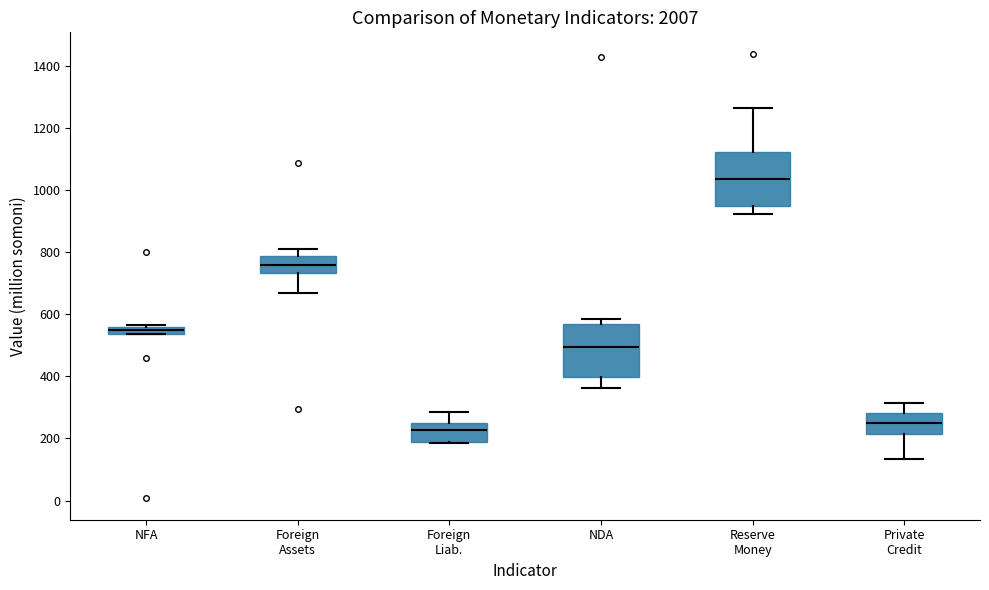

Where does the upper whisker of the box for Foreign Assets end on the y-axis? The values are not printed on the chart, so give them approximately, as read against the axis.

820